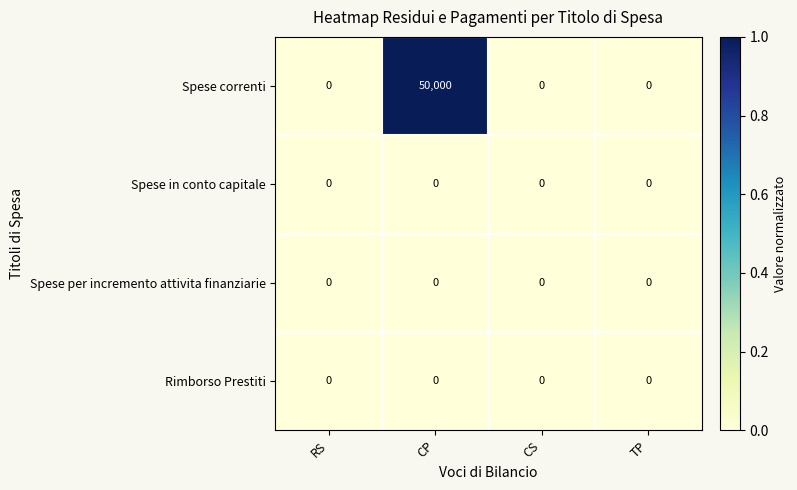

At which category does the chart reach its peak across all series?

CP